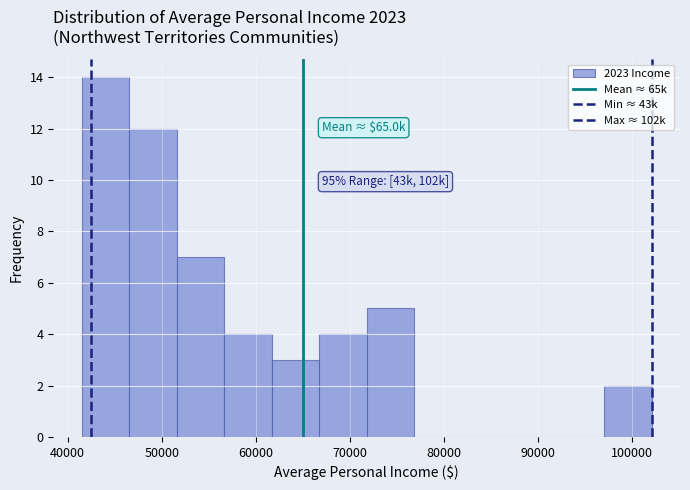

Over which range of the x-axis is the bar tallest?

41000 to 47000